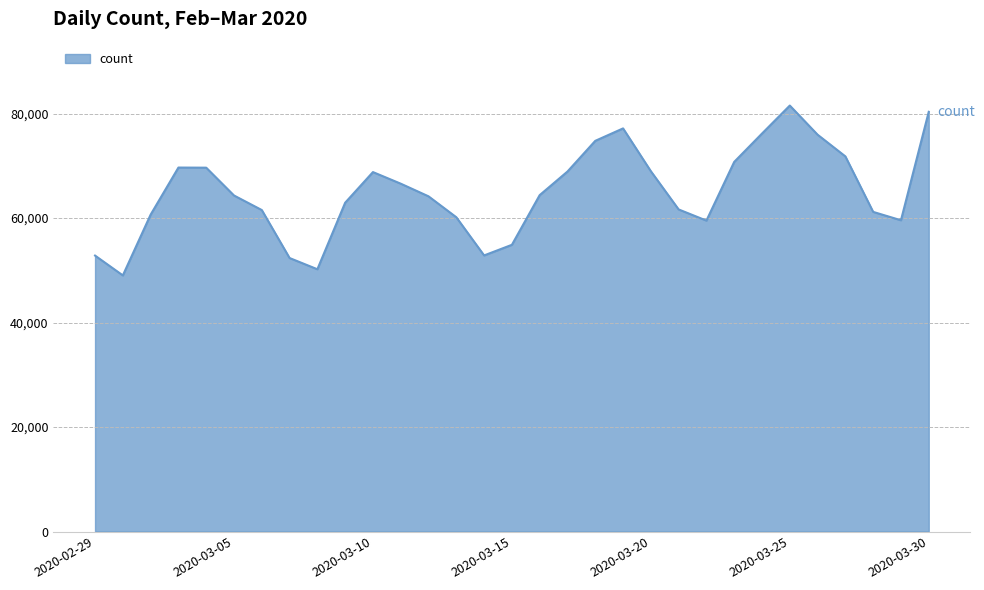

What is the difference between the maximum and minimum values?

32509